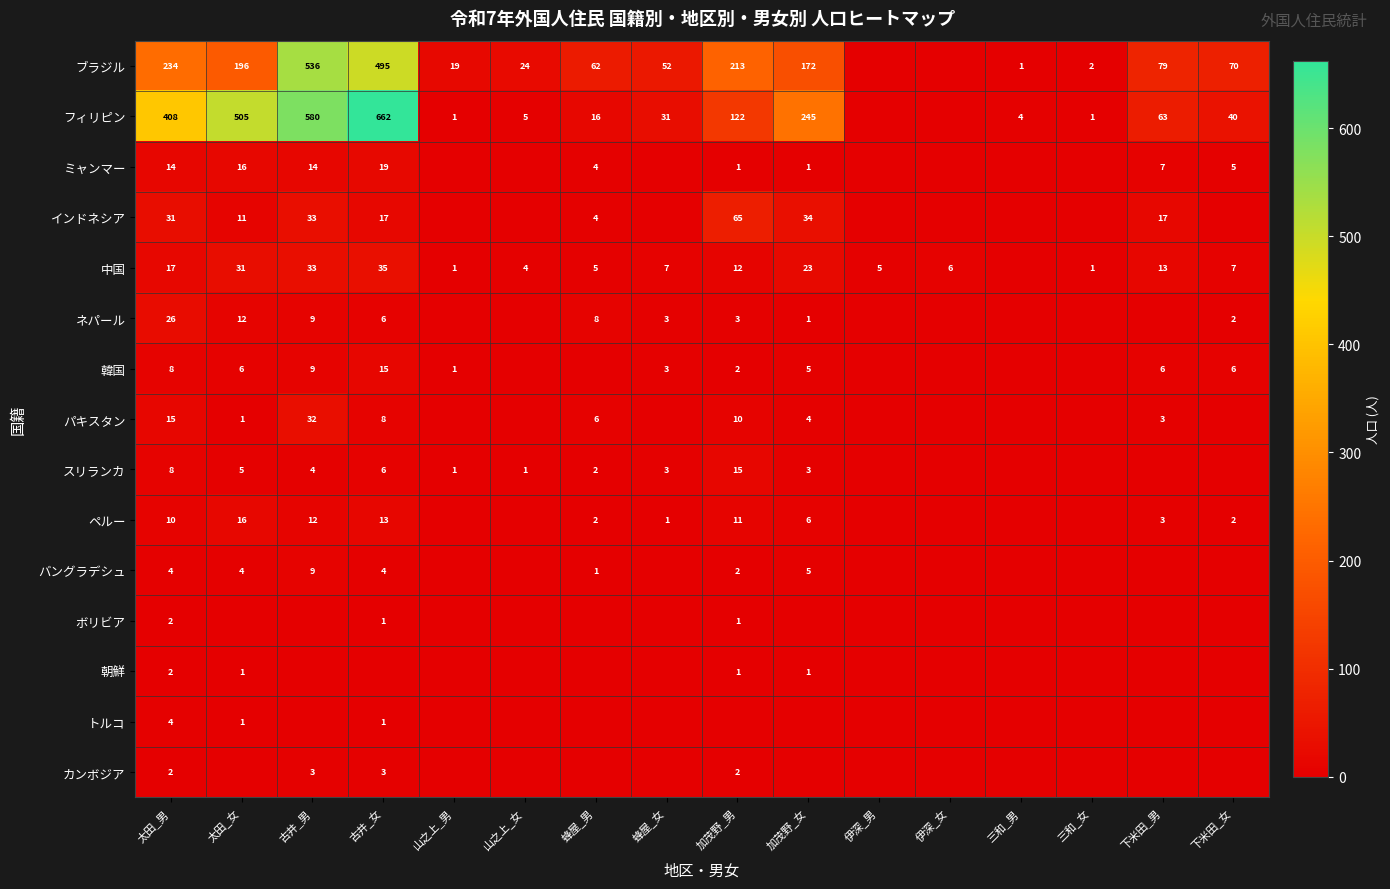

True or false: 中国 has a value of 33 at 古井_男.

True